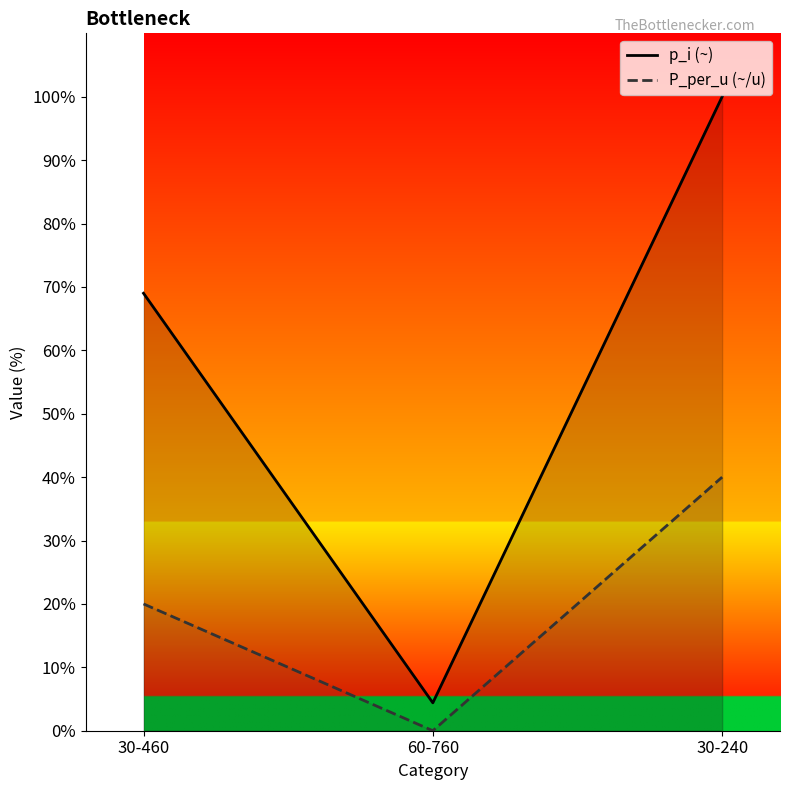

What is the difference between the highest and lowest values at 30-240?

60.0